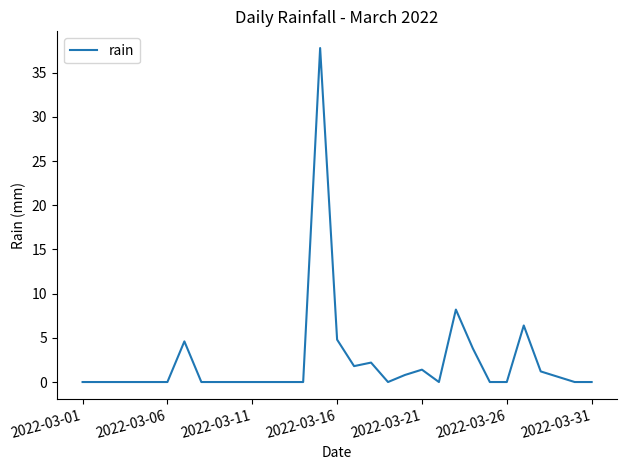

What is the maximum value shown in the chart?

37.8